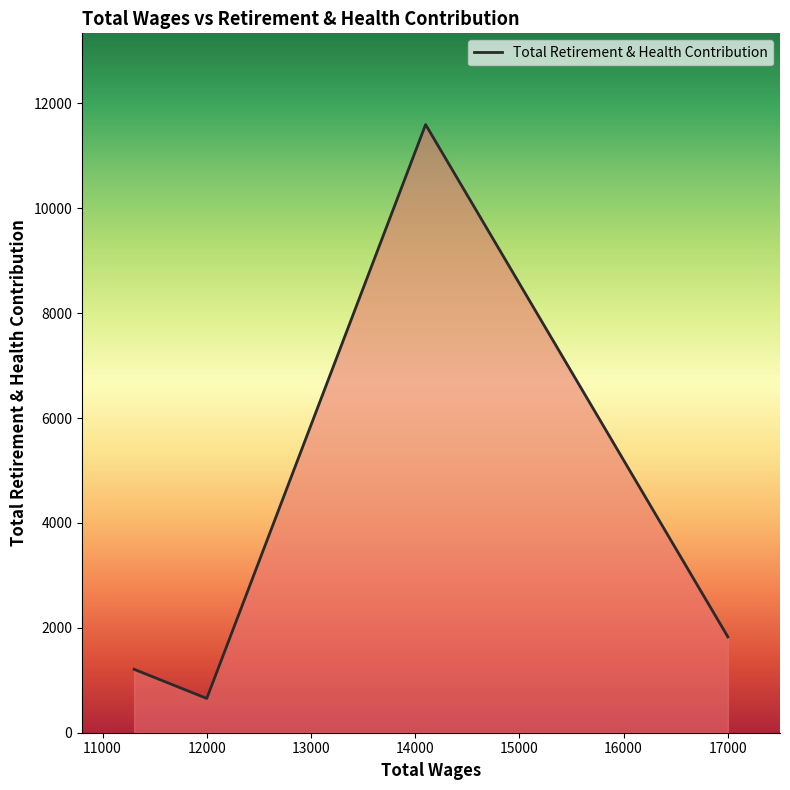

What is the maximum value shown in the chart?

11595